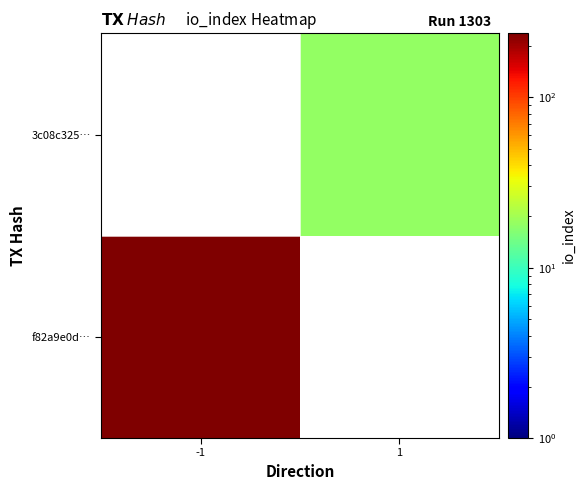

Count the number of categories in the chart.

2